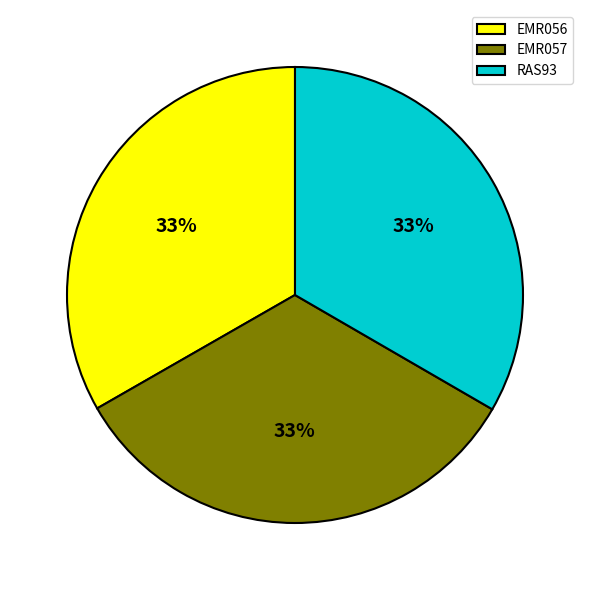

To the nearest percent, what portion does EMR057 represent?

33%